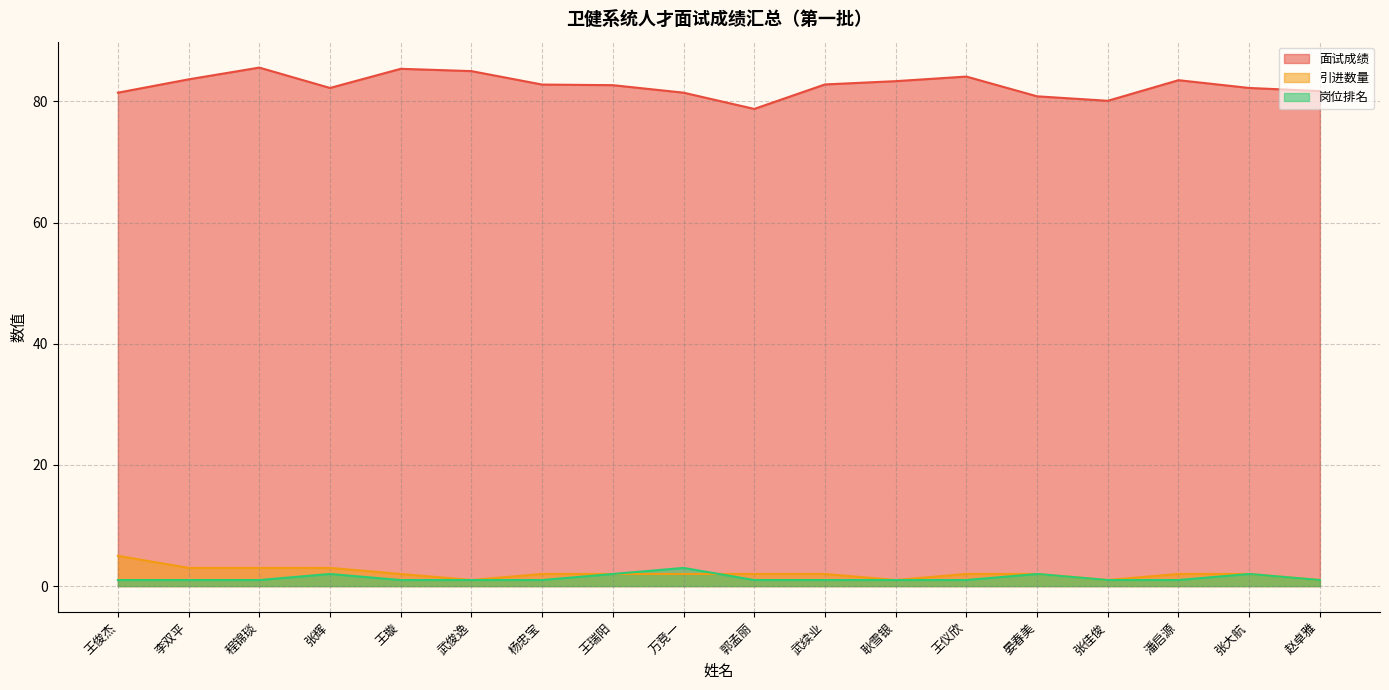

Between 王瑞阳 and 赵卓雅, which is larger?

王瑞阳